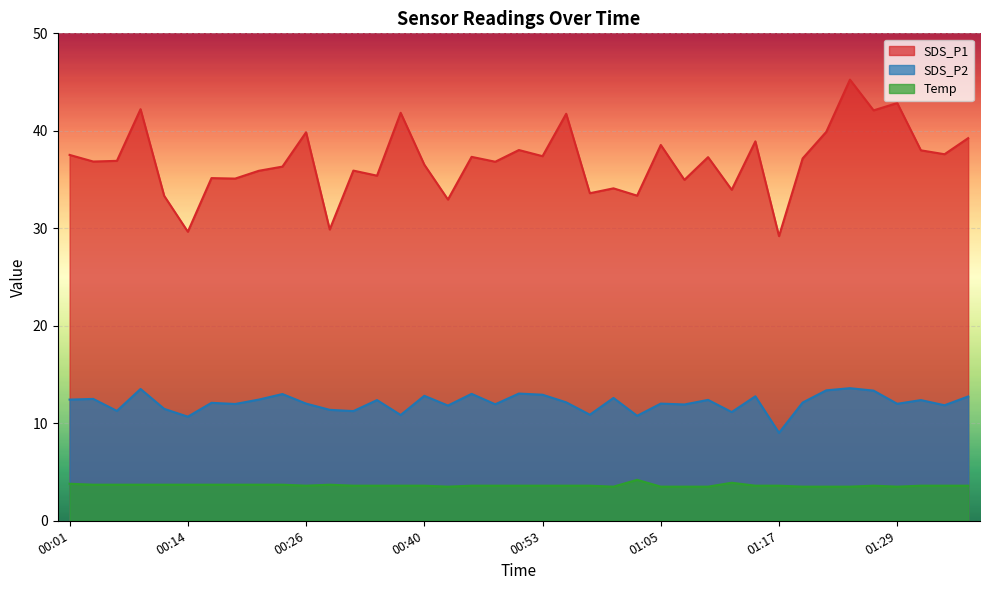

What are all the series names shown in the legend?

SDS_P1, SDS_P2, Temp